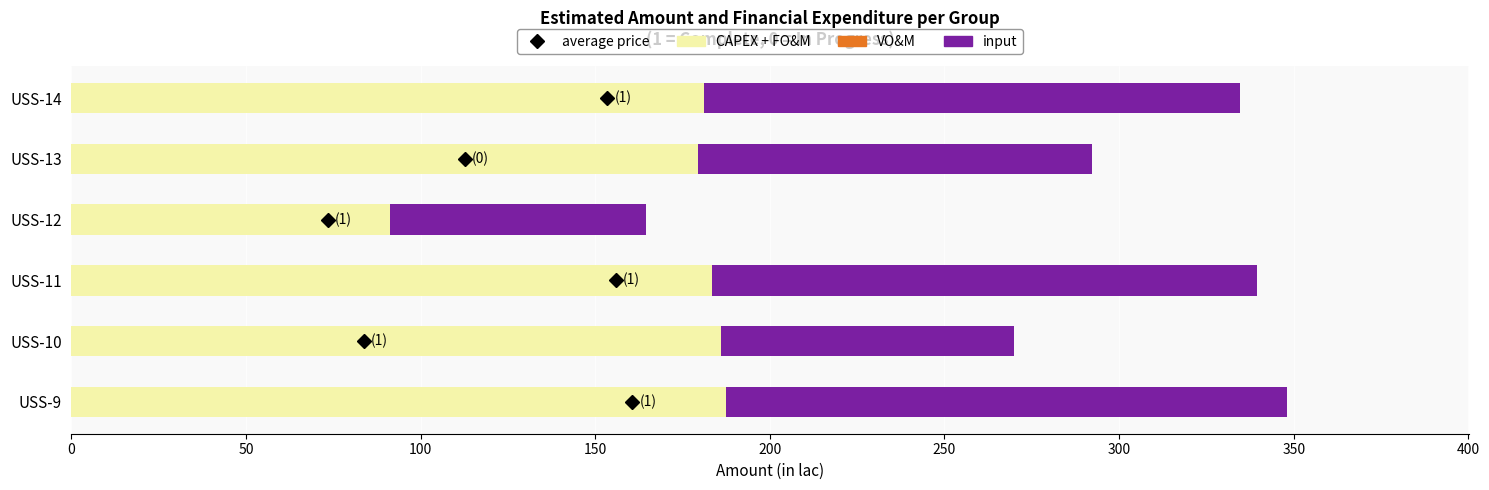

True or false: CAPEX + FO&M has a value of 183.6 at USS-11.

True